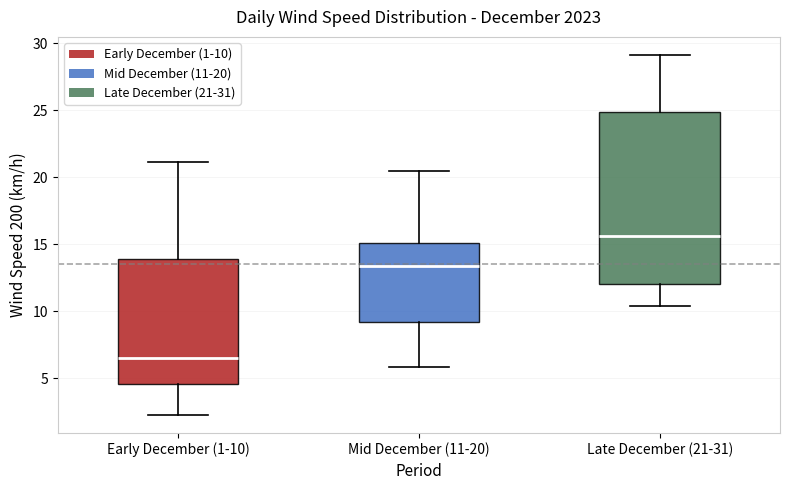

Which box is the tallest, from its lower edge to its upper edge?

Late December (21-31)